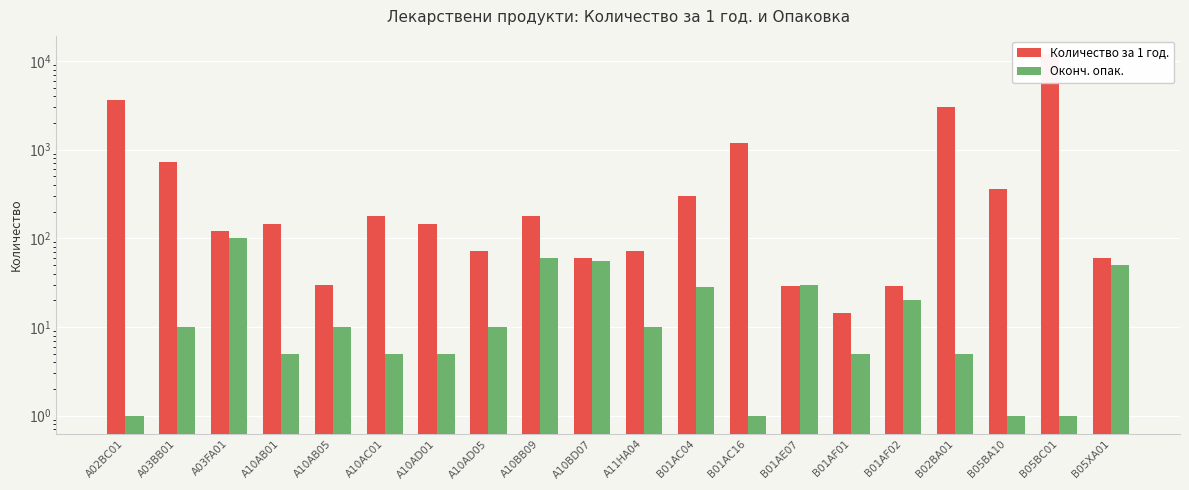

Between A10AD01 and B05BC01, which is larger?

B05BC01